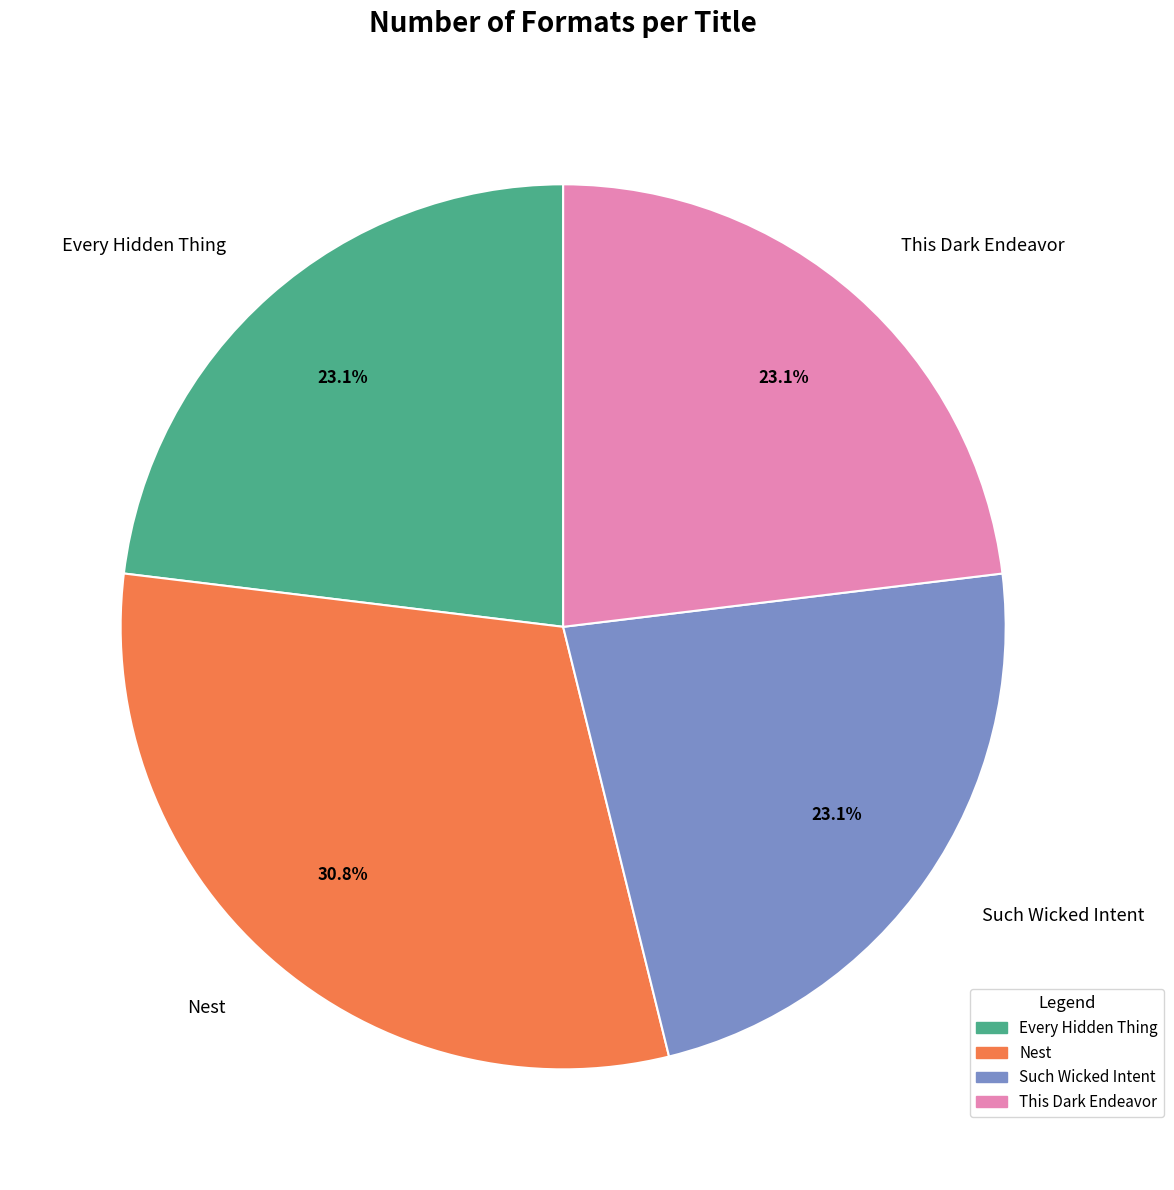

How many slices are in this pie chart?

4